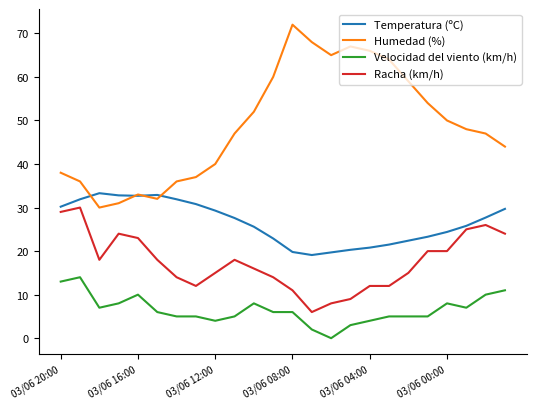

What is the highest value of the Velocidad del viento (km/h) series?

14.0